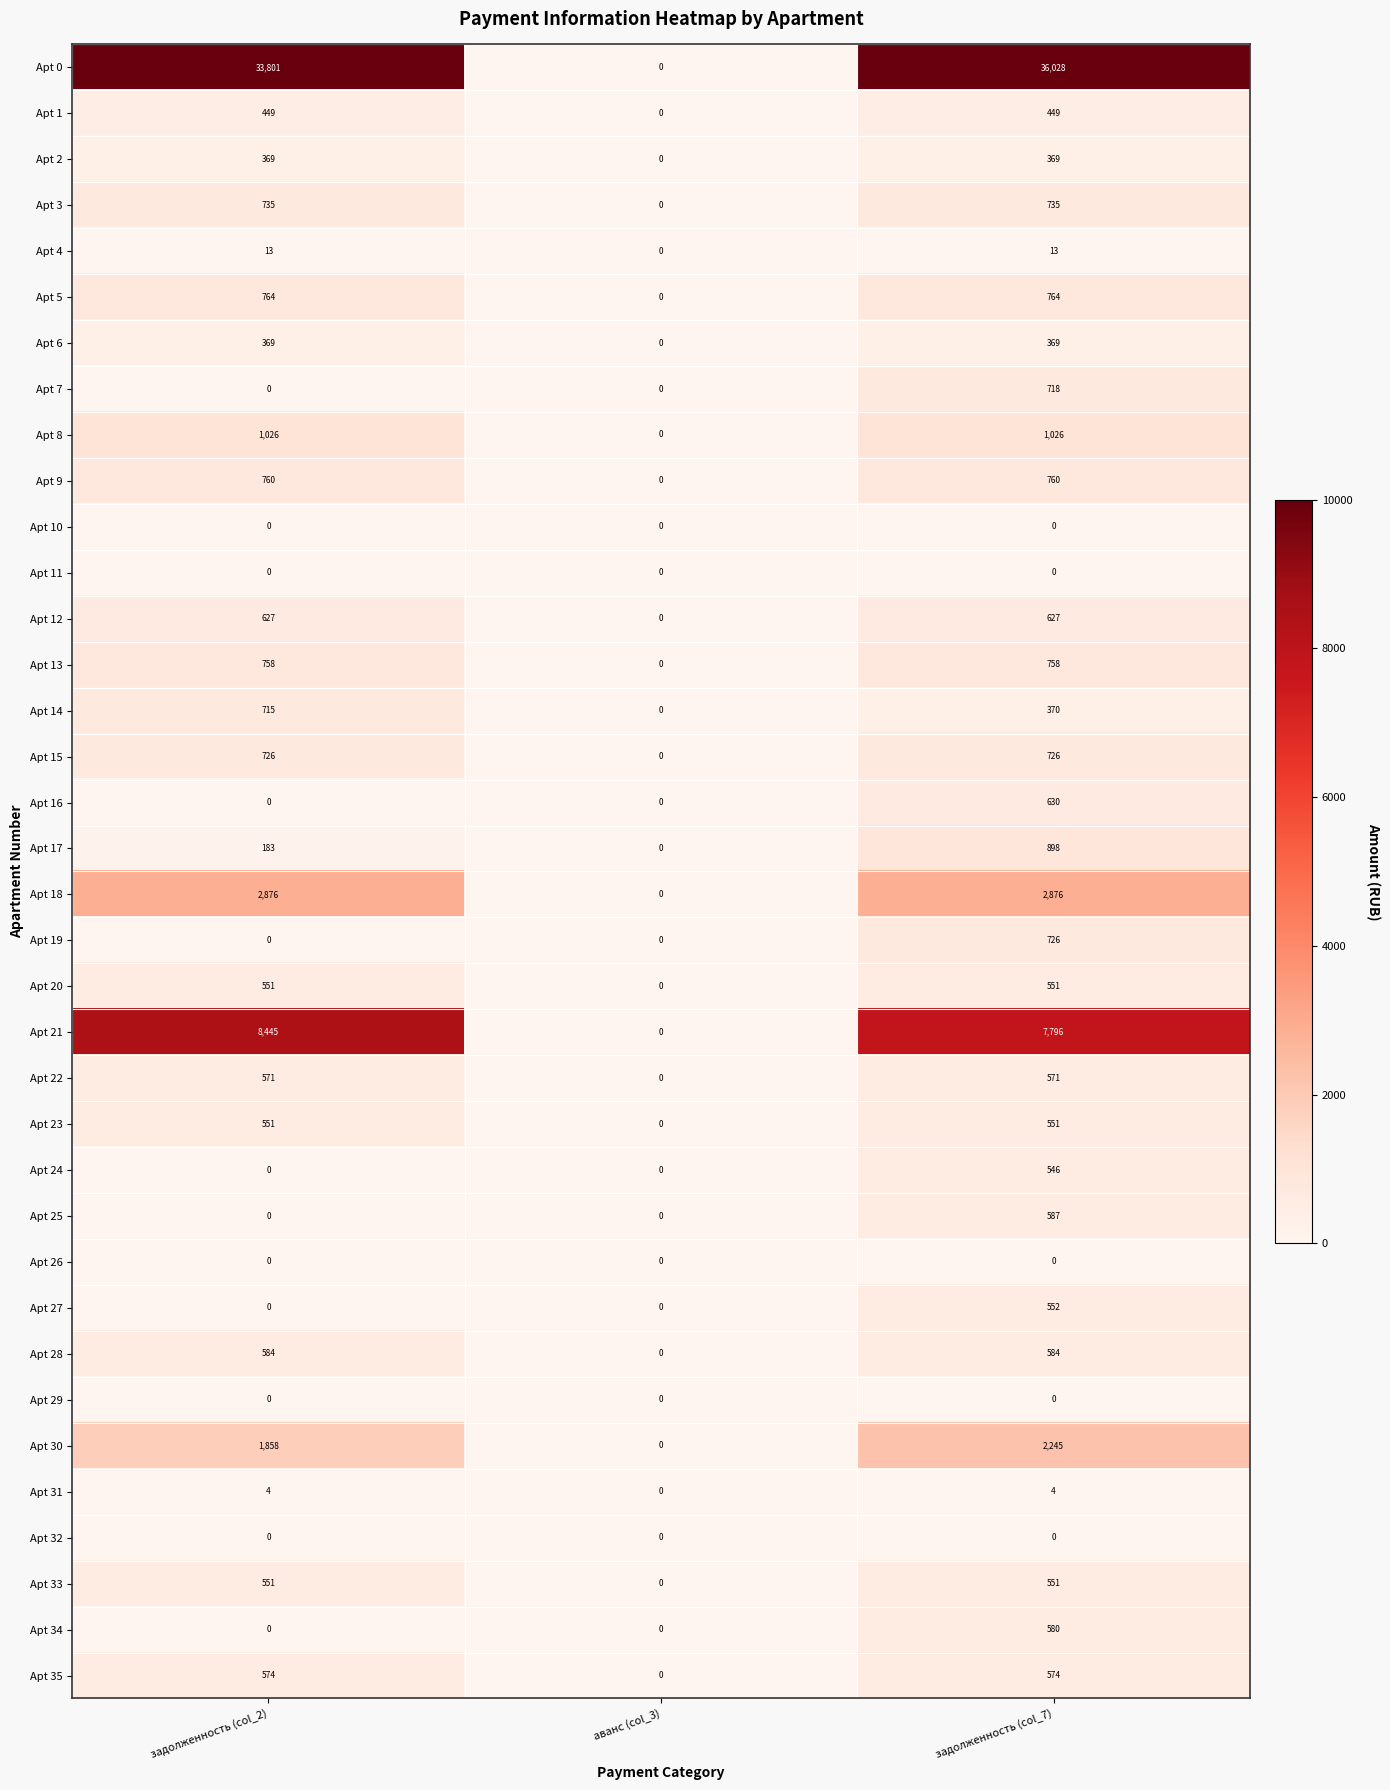

What is the maximum value shown in the chart?

36028